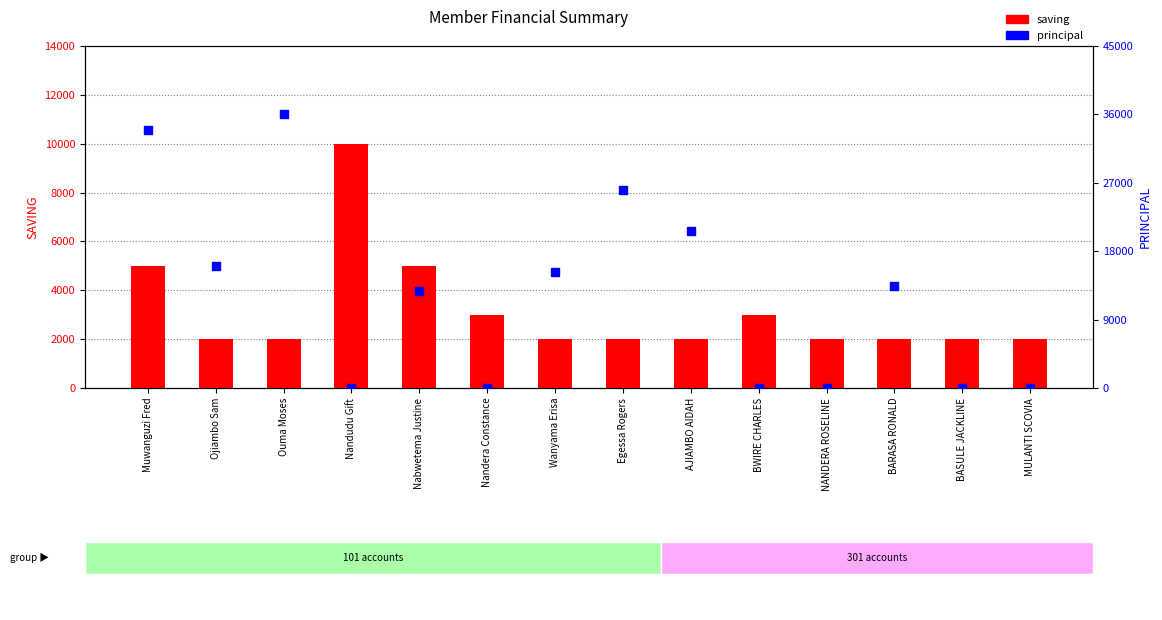

Which series has the largest total across all categories?

principal